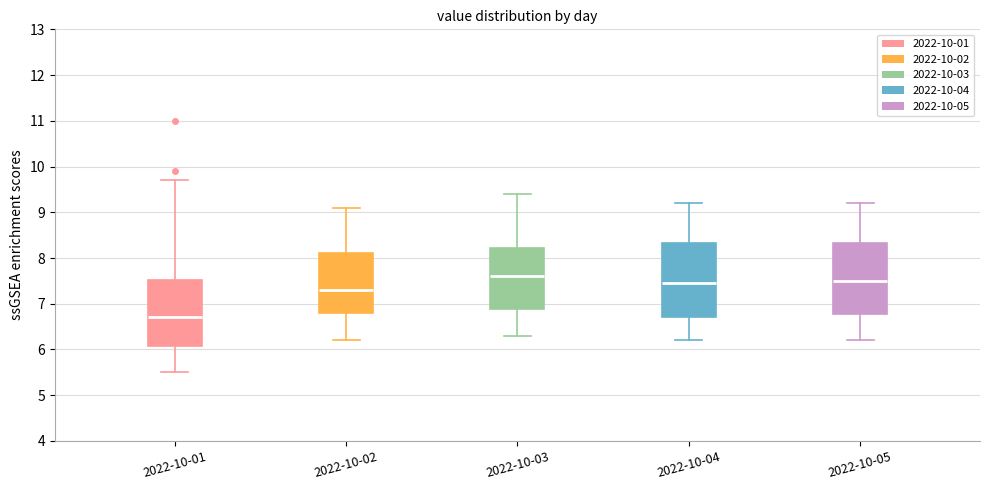

Reading left to right, read every box against the y-axis: the position of its median line, the range the box covers, and the ends of its whiskers. The values are not printed on the chart, so give them approximately, as read against the axis.

2022-10-01: median 6.7, box 6.1 to 7.5, whiskers 5.5 to 9.7
2022-10-02: median 7.3, box 6.8 to 8.1, whiskers 6.2 to 9.1
2022-10-03: median 7.6, box 6.9 to 8.2, whiskers 6.3 to 9.4
2022-10-04: median 7.5, box 6.7 to 8.3, whiskers 6.2 to 9.2
2022-10-05: median 7.5, box 6.8 to 8.3, whiskers 6.2 to 9.2